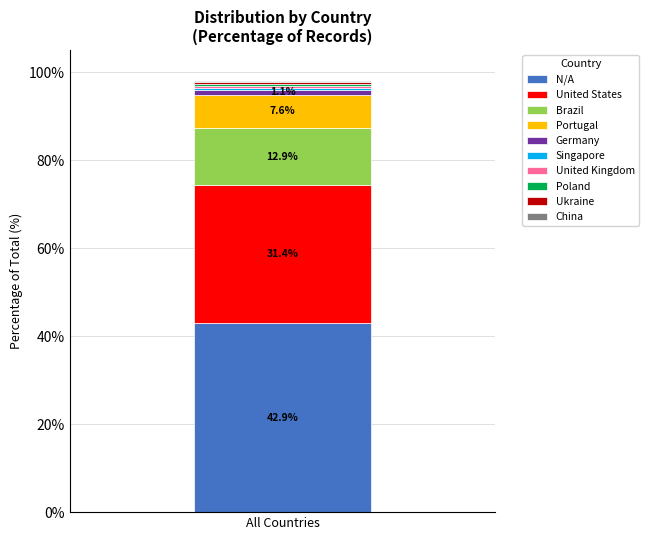

What is the lowest value of the N/A series?

42.9